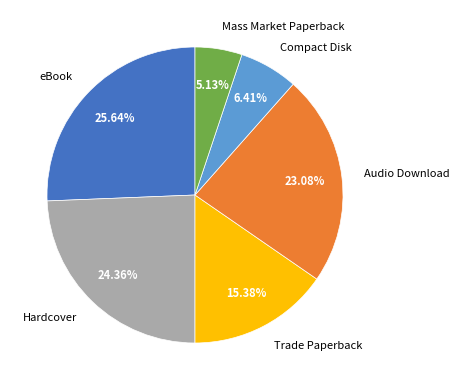

Does any single category account for the majority?

No